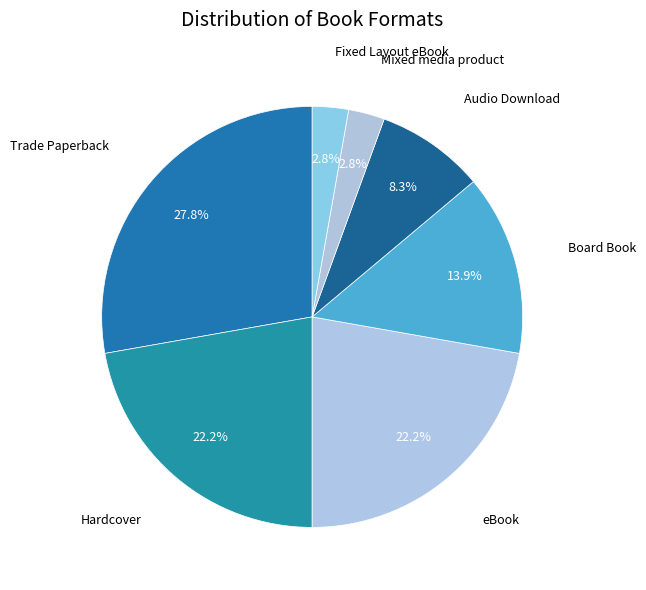

What is the smallest slice in the pie chart?

Mixed media product